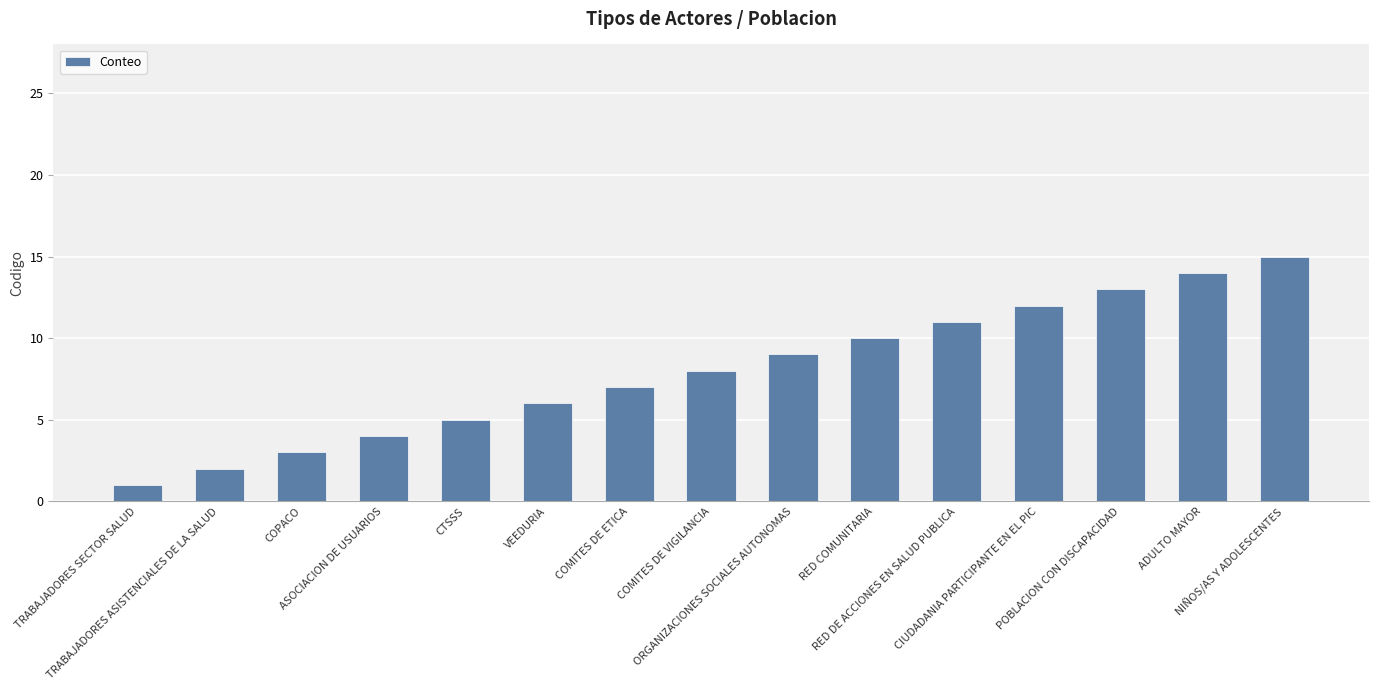

Where is the data nearest to the value 8?

COMITES DE VIGILANCIA